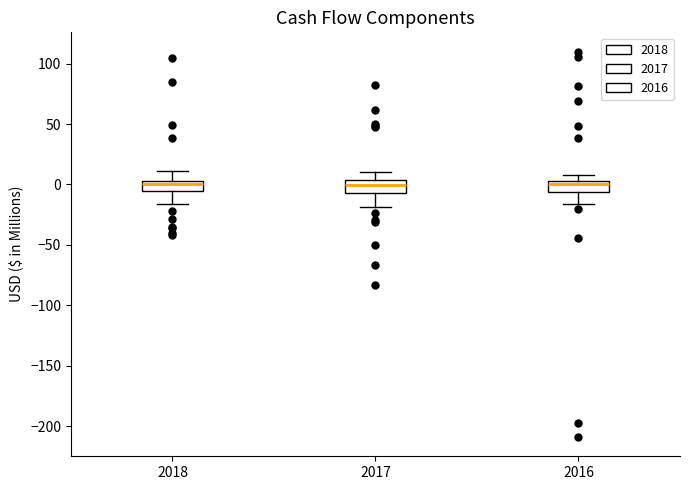

Where is the lower edge of the box at x = 2016 on the y-axis? The values are not printed on the chart, so give them approximately, as read against the axis.

-5